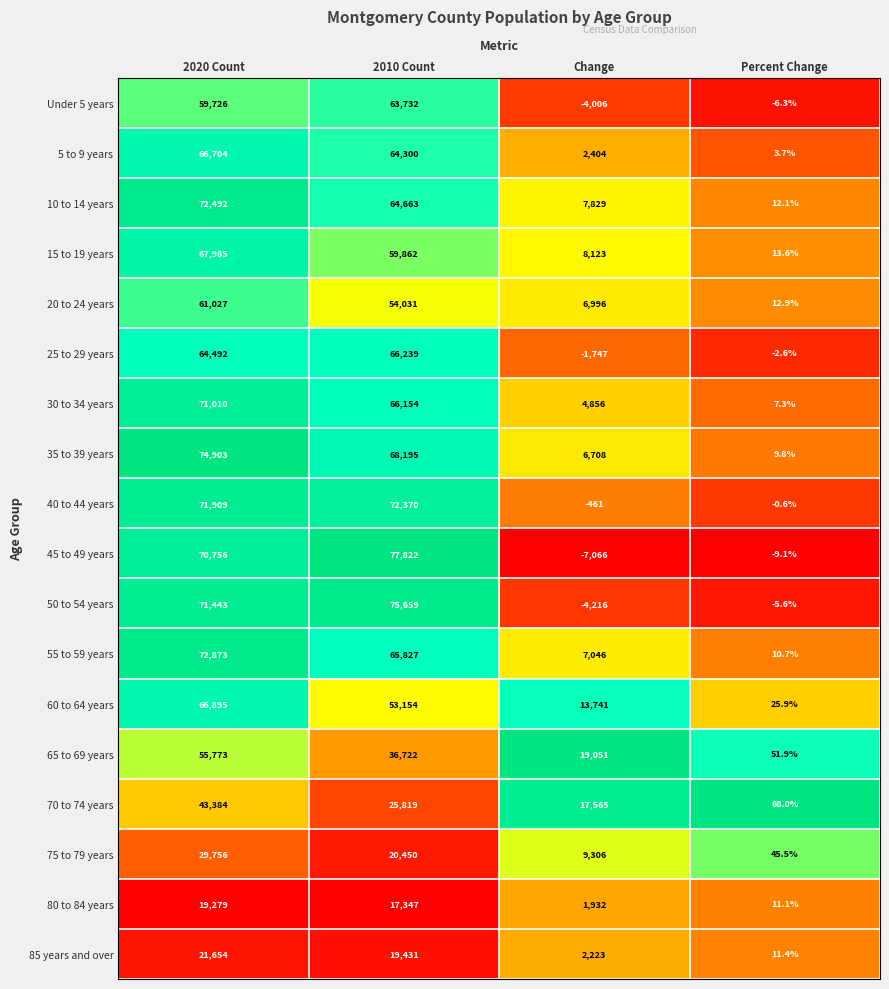

Which series has the largest range (max minus min)?

45 to 49 years